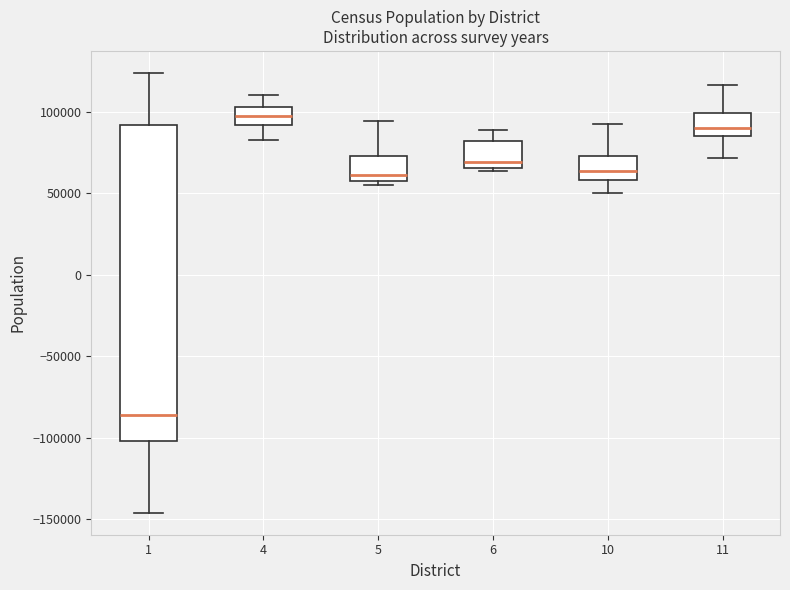

Where does the upper whisker of the box at x = 4 end on the y-axis? The values are not printed on the chart, so give them approximately, as read against the axis.

110000